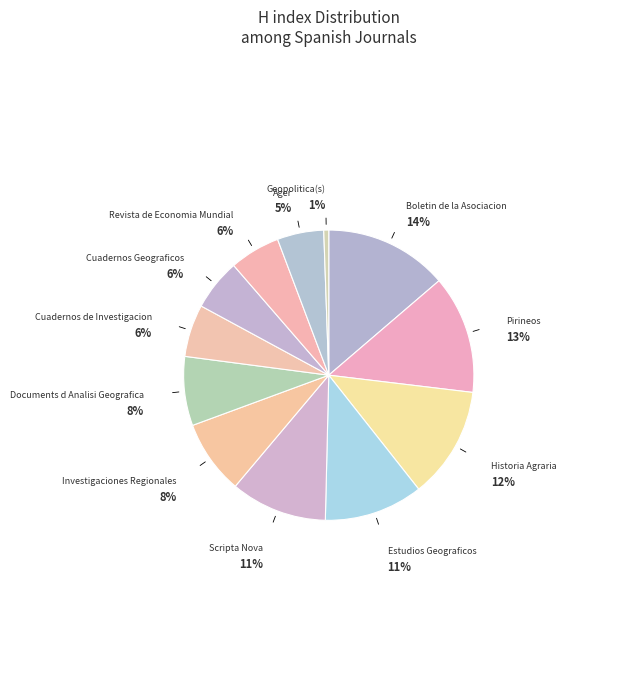

To the nearest percent, what is the average slice percentage?

8%